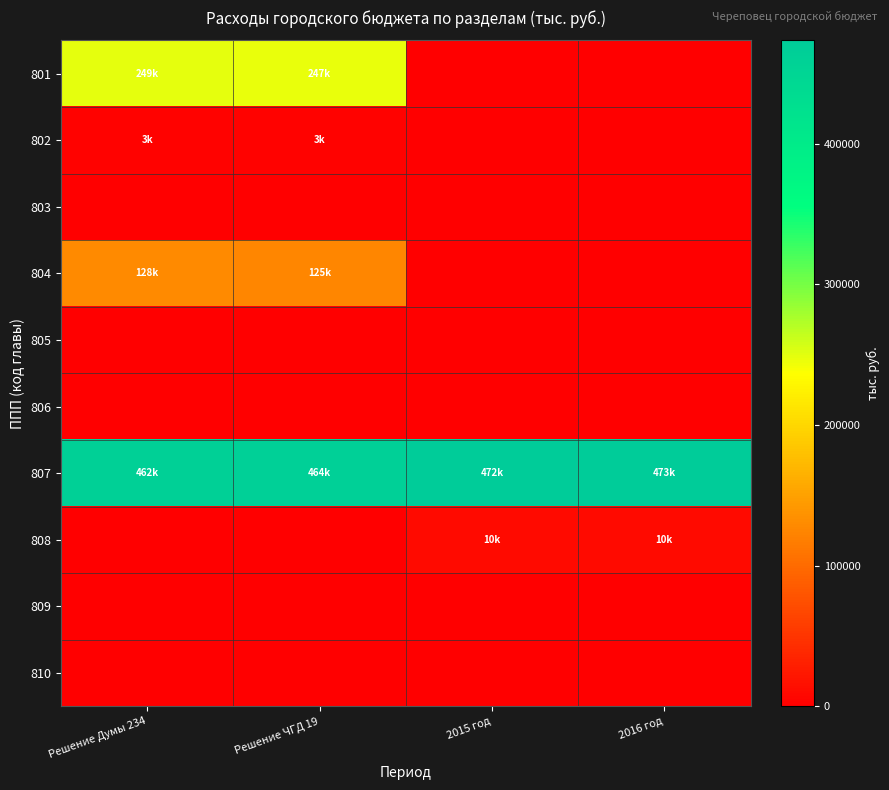

Reading left to right, what are all the values shown in this chart?

801: Решение Думы 234=249214.9	Решение ЧГД 19=246995.3	2015 год=0.0	2016 год=0.0
802: Решение Думы 234=2998.0	Решение ЧГД 19=2998.0	2015 год=0.0	2016 год=0.0
803: Решение Думы 234=0.0	Решение ЧГД 19=0.0	2015 год=0.0	2016 год=0.0
804: Решение Думы 234=127806.3	Решение ЧГД 19=124657.5	2015 год=0.0	2016 год=0.0
805: Решение Думы 234=0.0	Решение ЧГД 19=0.0	2015 год=0.0	2016 год=0.0
806: Решение Думы 234=0.0	Решение ЧГД 19=0.0	2015 год=0.0	2016 год=0.0
807: Решение Думы 234=462243.3	Решение ЧГД 19=463503.4	2015 год=472044.1	2016 год=473393.1
808: Решение Думы 234=0.0	Решение ЧГД 19=0.0	2015 год=9800.8	2016 год=9889.7
809: Решение Думы 234=0.0	Решение ЧГД 19=0.0	2015 год=0.0	2016 год=0.0
810: Решение Думы 234=0.0	Решение ЧГД 19=0.0	2015 год=0.0	2016 год=0.0